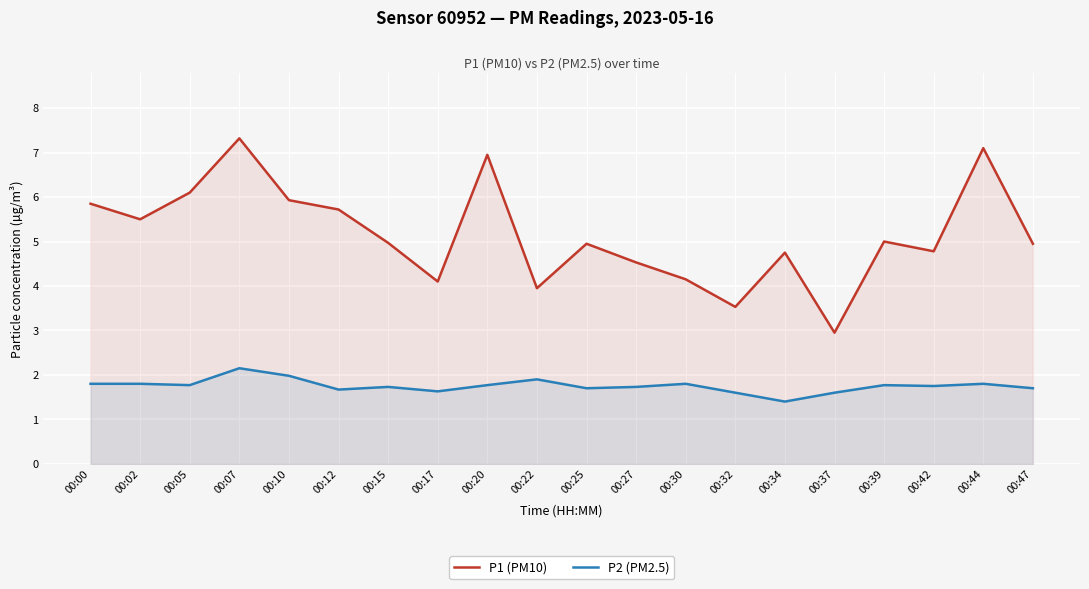

Which series has the largest range (max minus min)?

P1 (PM10)